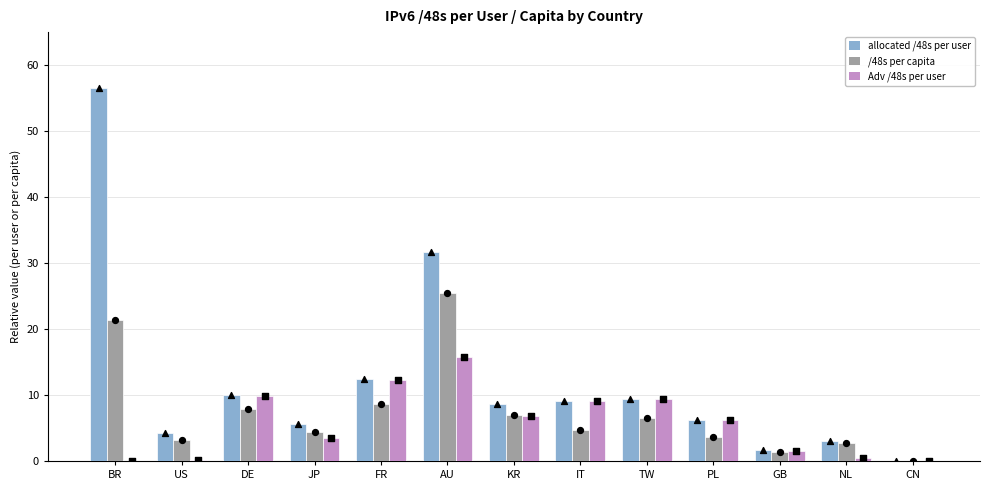

Which series has the largest Y range (max minus min)?

allocated /48s per user